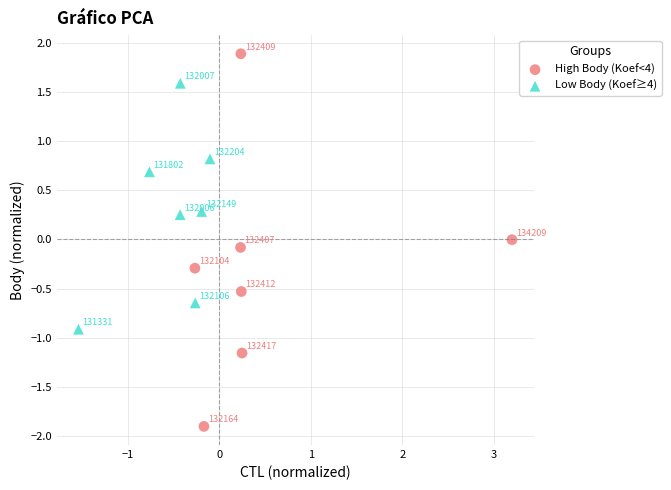

Which series has the widest spread of Y values?

High Body (Koef<4)